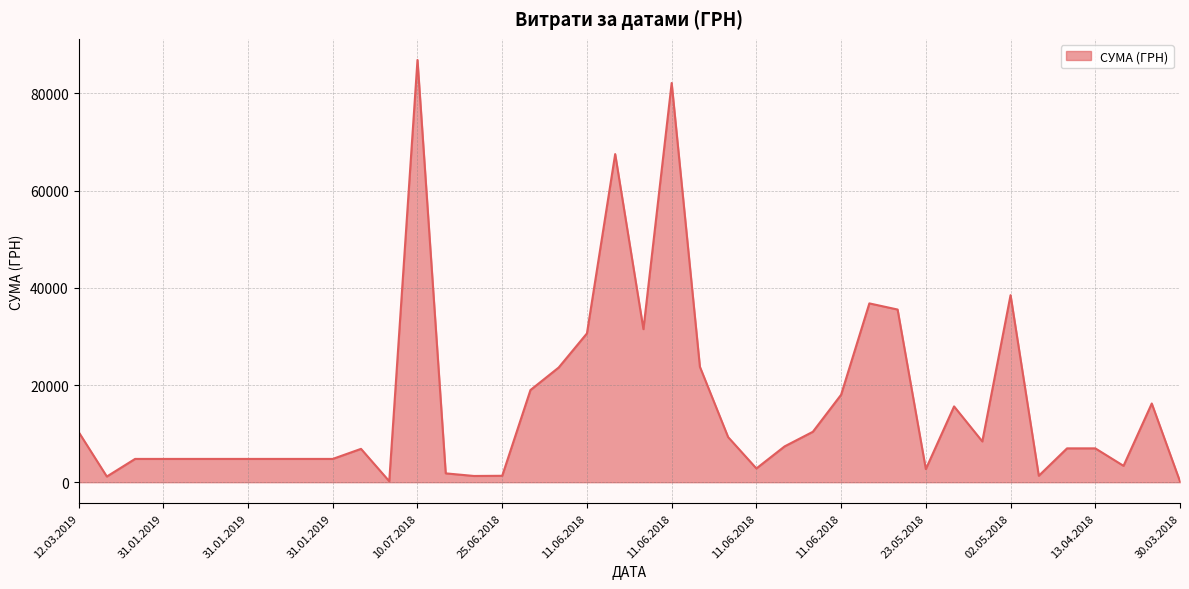

What is the difference between the maximum and minimum values?

86746.0